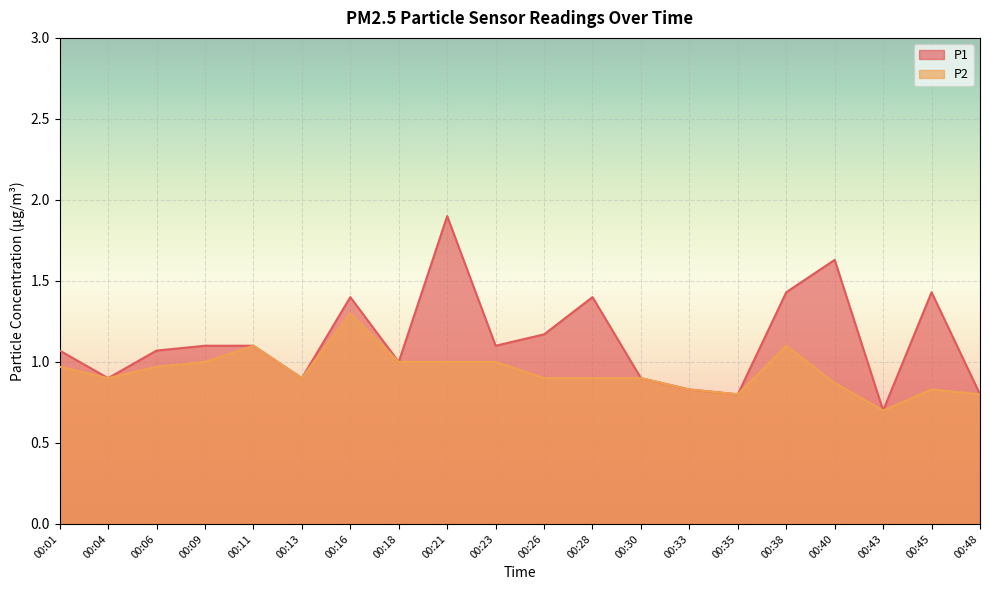

What is the difference between the maximum and minimum values in the P2 series?

0.6